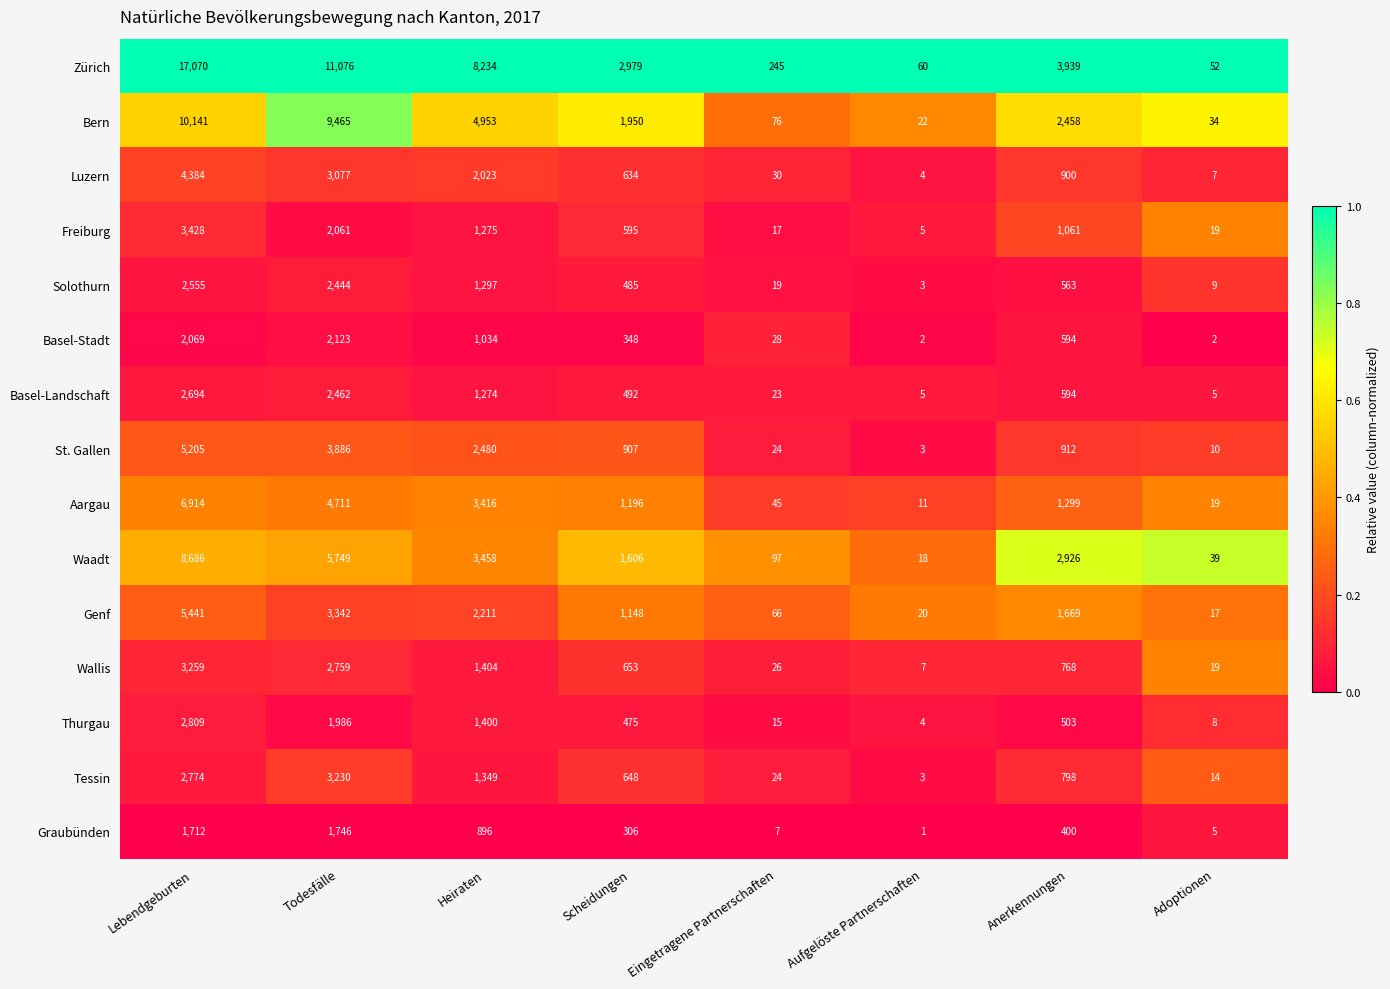

Rank the series at Scheidungen from highest to lowest value.

Zürich, Bern, Waadt, Aargau, Genf, St. Gallen, Wallis, Tessin, Luzern, Freiburg, Basel-Landschaft, Solothurn, Thurgau, Basel-Stadt, Graubünden